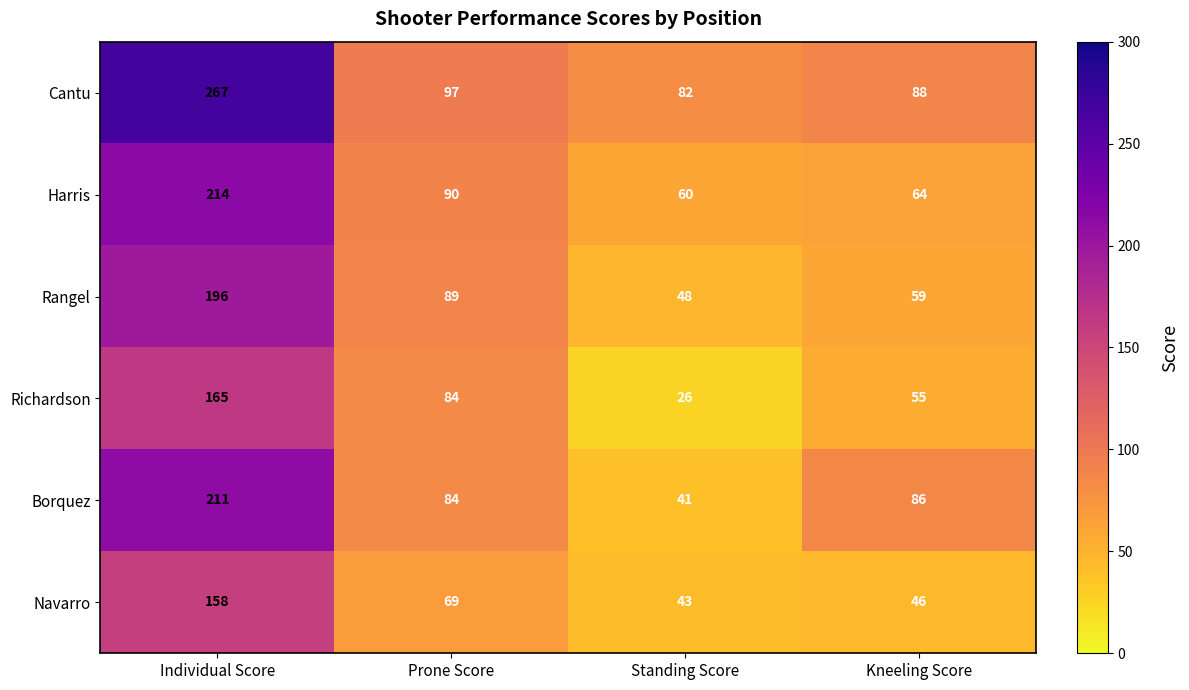

What is the difference between the maximum and minimum values in the Richardson series?

139